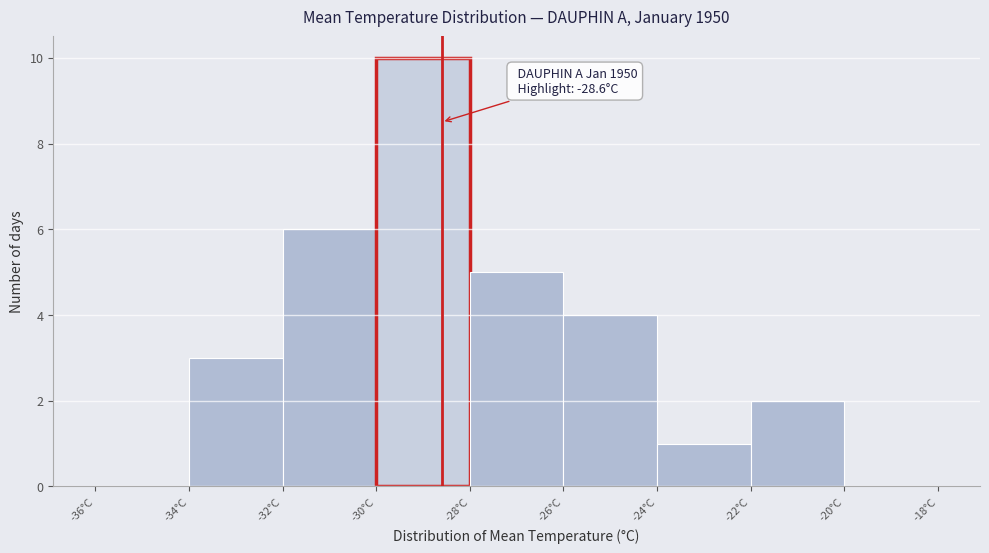

Over which range of the x-axis is the bar tallest?

-30 to -28